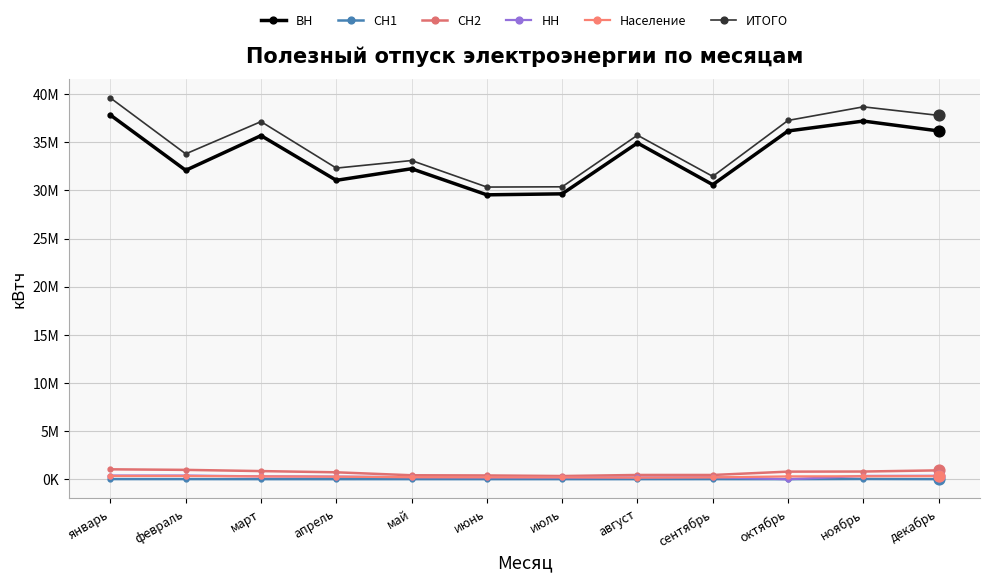

What are all the series names shown in the legend?

ВН, СН1, СН2, НН, Население, ИТОГО